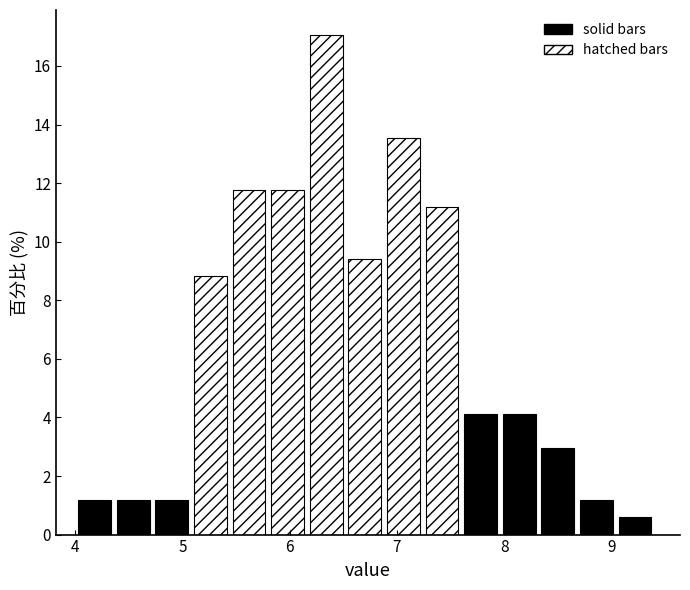

Read against the x-axis, roughly where is the centre of the tallest bar?

6.3